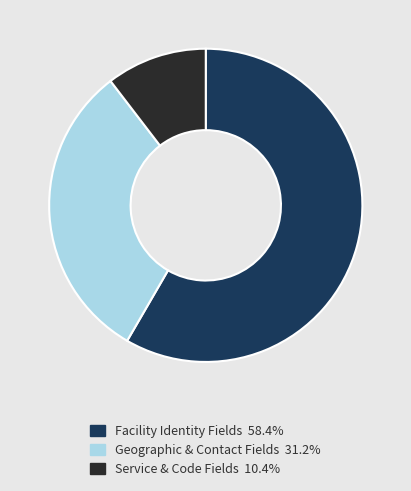

What is the ratio of the value at Facility Identity Fields 58.4% to the value at Geographic & Contact Fields 31.2%?

1.9